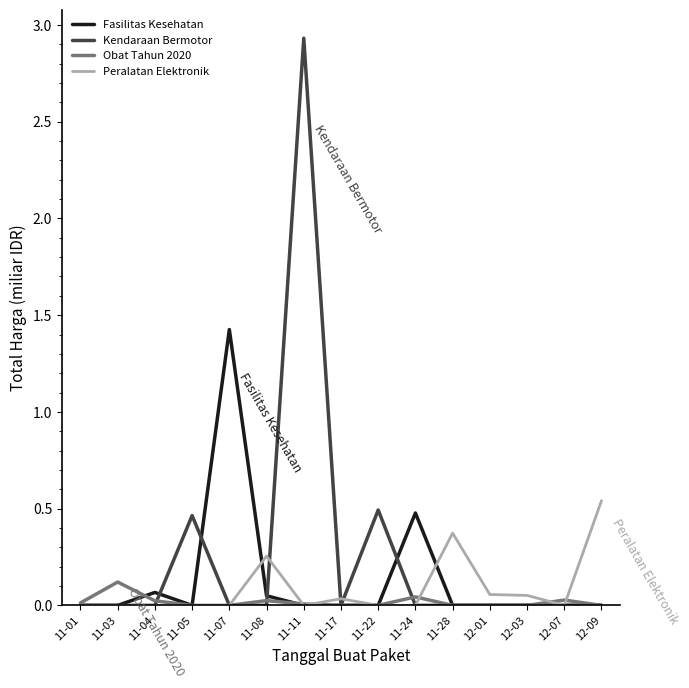

The value of Peralatan Elektronik at 11-28 is 0.4. True or false?

True